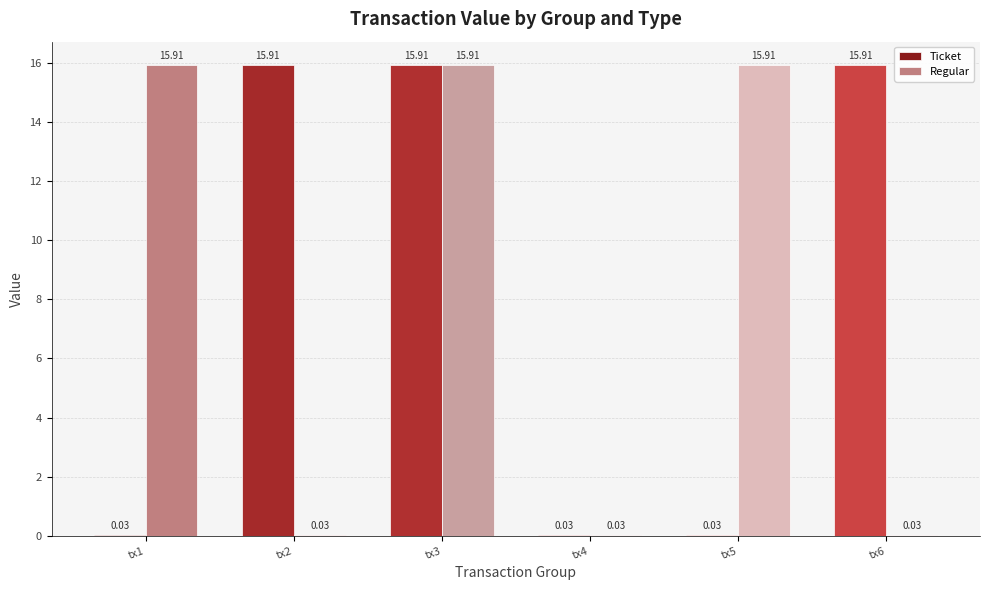

What is the approximate value of Ticket at tx2?

15.9